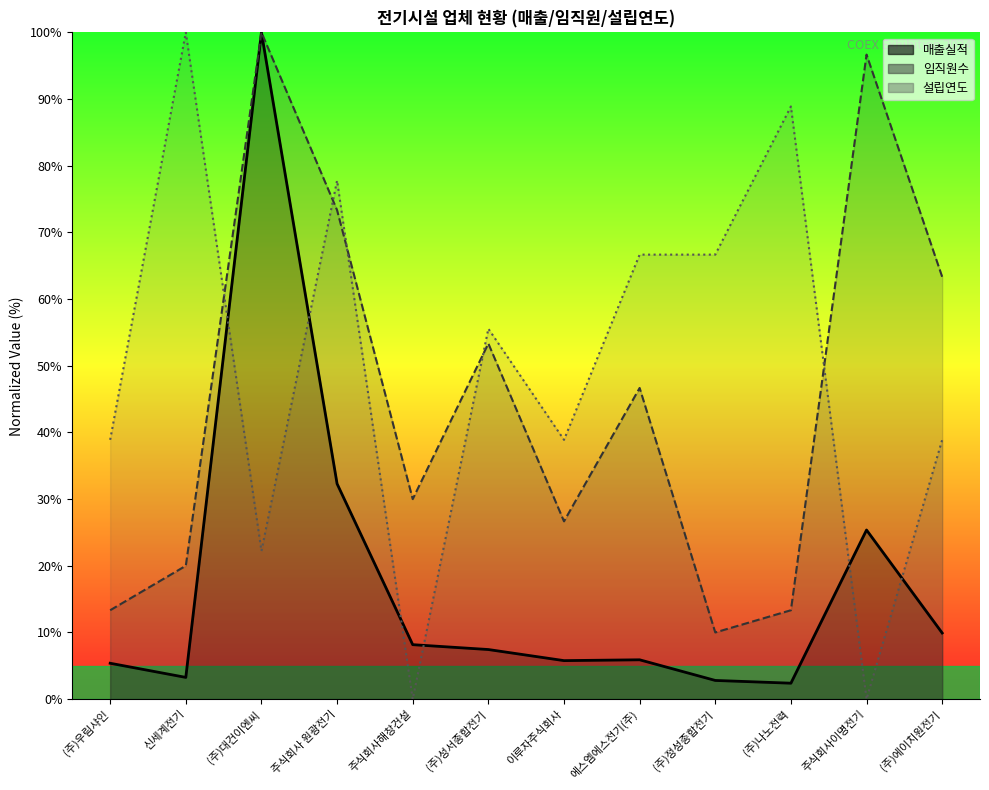

List the series in order of their peak value, highest first.

매출실적, 임직원수, 설립연도